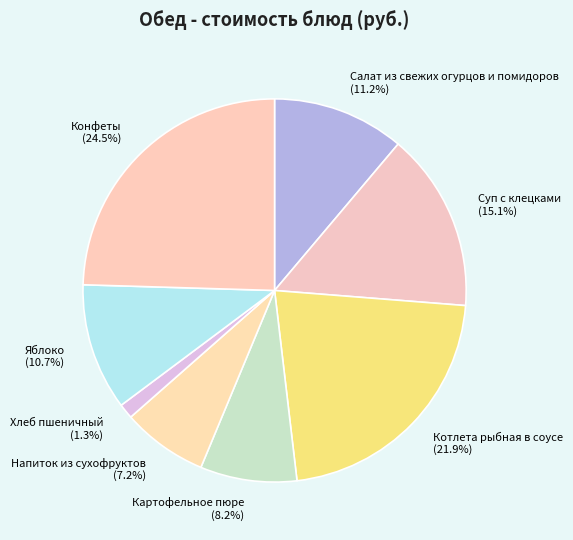

What percentage do Напиток из сухофруктов and Котлета рыбная в соусе together represent?

29.1%